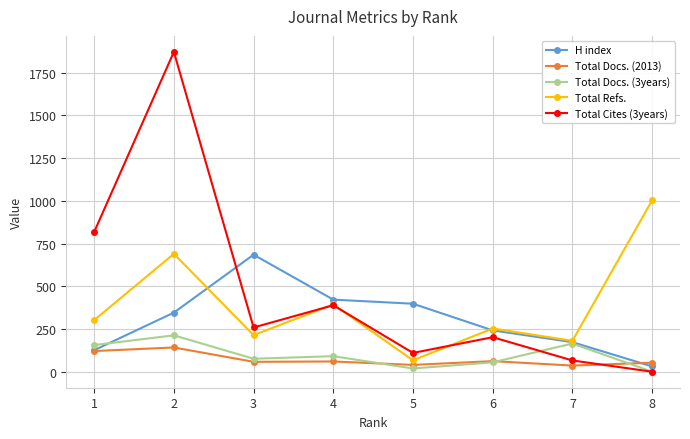

True or false: Total Refs. has a value of 567 at 8.

False